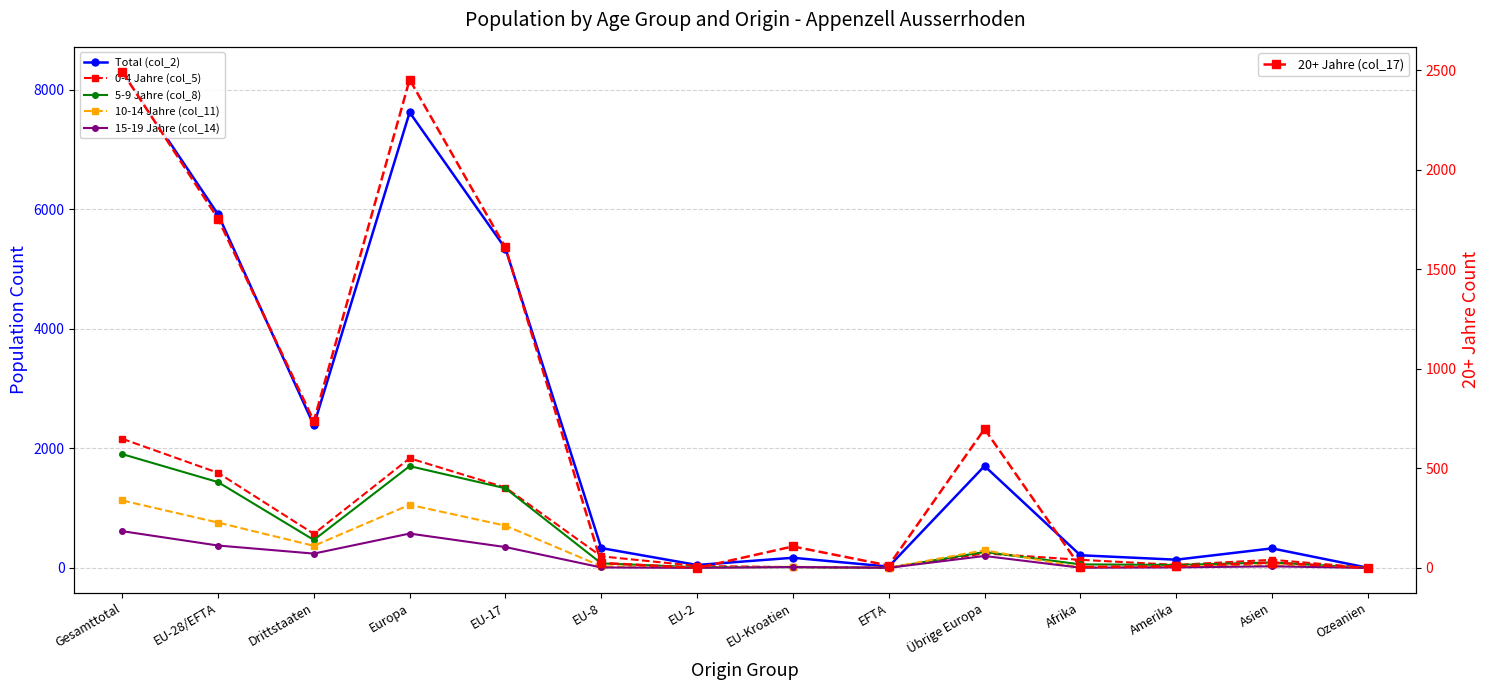

Reading left to right, extract all data points from this chart.

Total (col_2): Gesamttotal=8302	EU-28/EFTA=5916	Drittstaaten=2386	Europa=7621	EU-17=5343	EU-8=332	EU-2=49	EU-Kroatien=170	EFTA=22	Übrige Europa=1705	Afrika=212	Amerika=138	Asien=327	Ozeanien=3
0-4 Jahre (col_5): Gesamttotal=2161	EU-28/EFTA=1591	Drittstaaten=570	Europa=1834	EU-17=1345	EU-8=194	EU-2=33	EU-Kroatien=14	EFTA=5	Übrige Europa=243	Afrika=136	Amerika=51	Asien=136	Ozeanien=3
5-9 Jahre (col_8): Gesamttotal=1904	EU-28/EFTA=1436	Drittstaaten=468	Europa=1703	EU-17=1332	EU-8=77	EU-2=12	EU-Kroatien=14	EFTA=1	Übrige Europa=267	Afrika=60	Amerika=50	Asien=91	Ozeanien=0
10-14 Jahre (col_11): Gesamttotal=1129	EU-28/EFTA=759	Drittstaaten=370	Europa=1056	EU-17=707	EU-8=28	EU-2=3	EU-Kroatien=19	EFTA=2	Übrige Europa=297	Afrika=7	Amerika=20	Asien=46	Ozeanien=0
15-19 Jahre (col_14): Gesamttotal=615	EU-28/EFTA=375	Drittstaaten=240	Europa=575	EU-17=349	EU-8=8	EU-2=1	EU-Kroatien=15	EFTA=2	Übrige Europa=200	Afrika=4	Amerika=9	Asien=27	Ozeanien=0
20+ Jahre (col_17): Gesamttotal=2493	EU-28/EFTA=1755	Drittstaaten=738	Europa=2453	EU-17=1610	EU-8=25	EU-2=0	EU-Kroatien=108	EFTA=12	Übrige Europa=698	Afrika=5	Amerika=8	Asien=27	Ozeanien=0